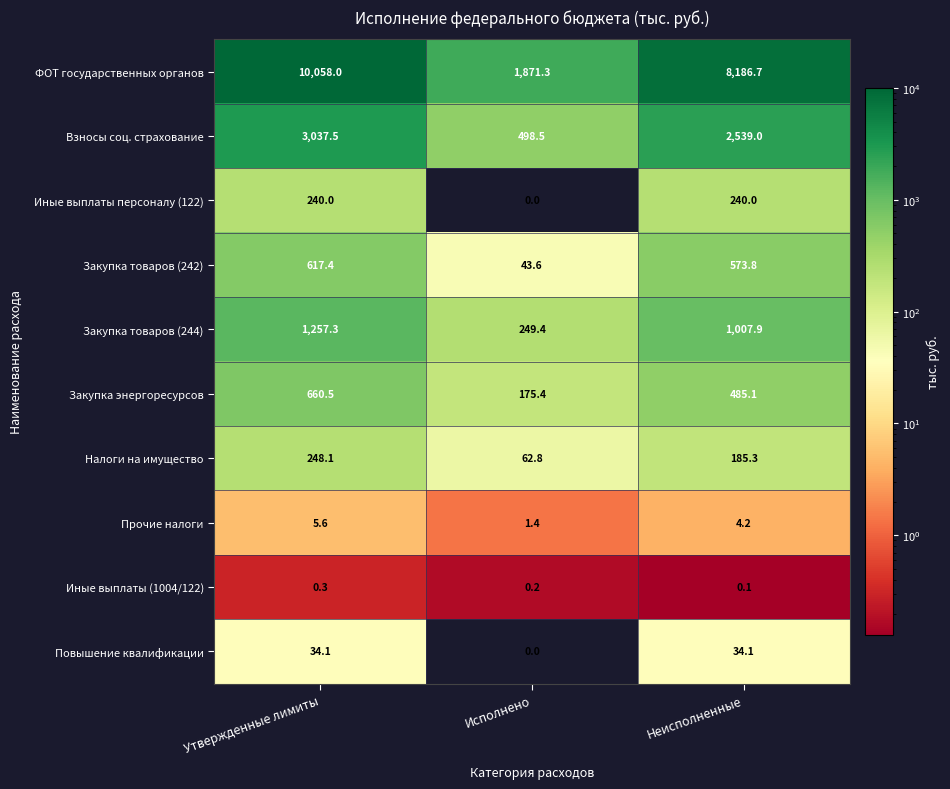

Where does the Закупка энергоресурсов series first go above 485?

Утвержденные лимиты